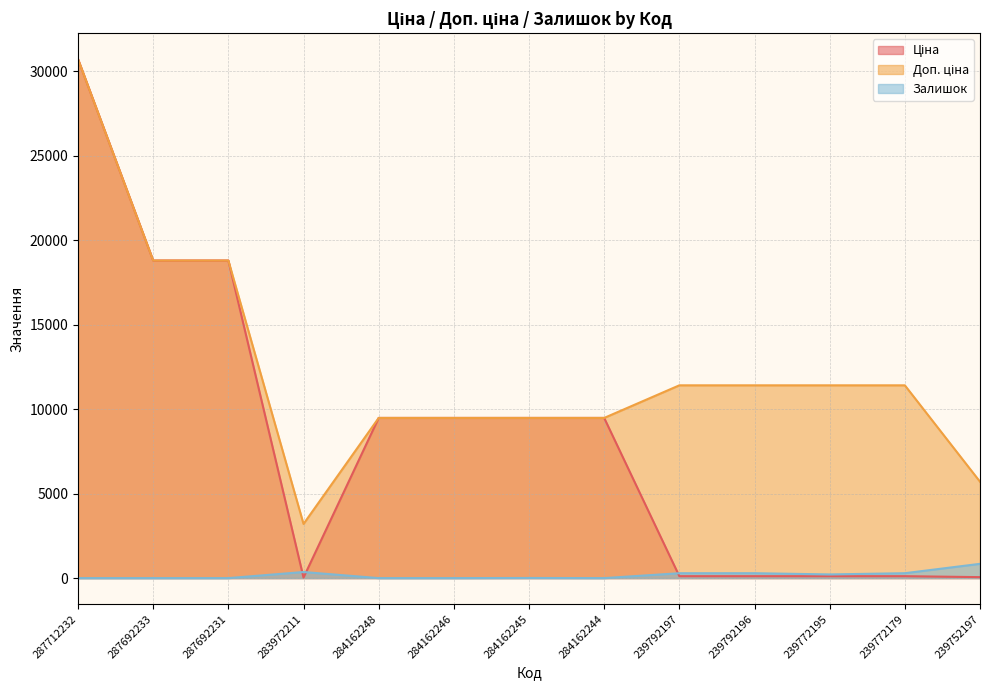

What is the sum of the Ціна values at 283972211 and 284162245?

9512.1